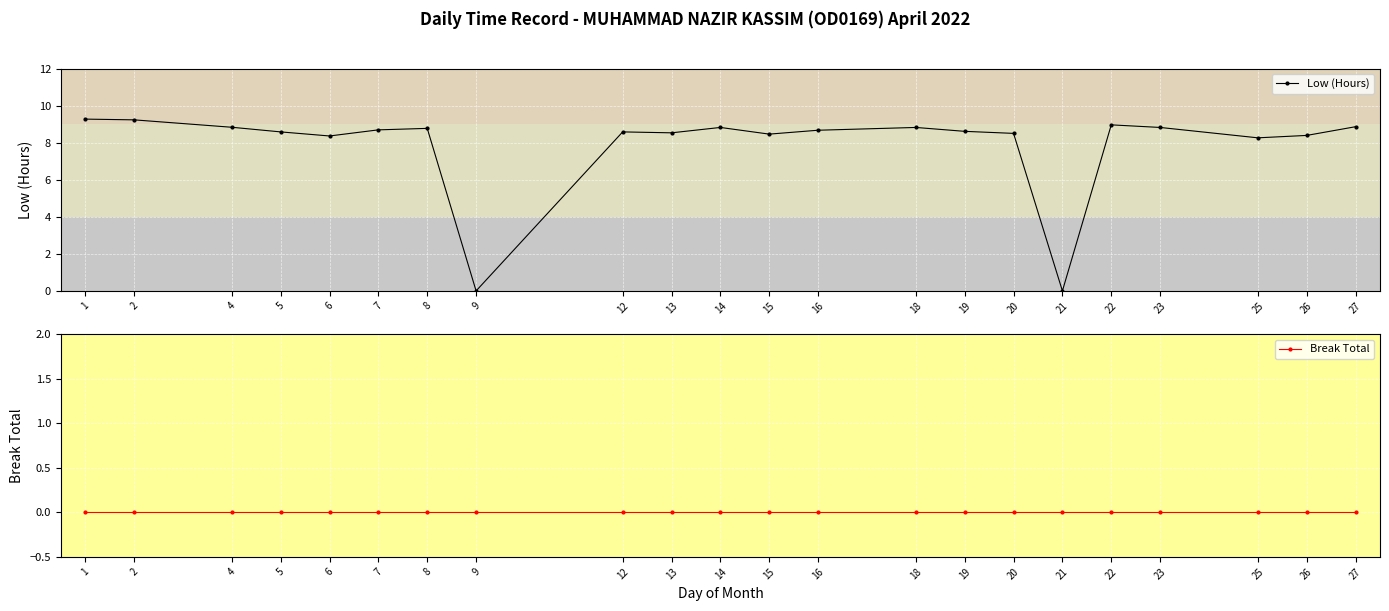

What is the value of the Low (Hours) point at the 21st from the left?

8.4